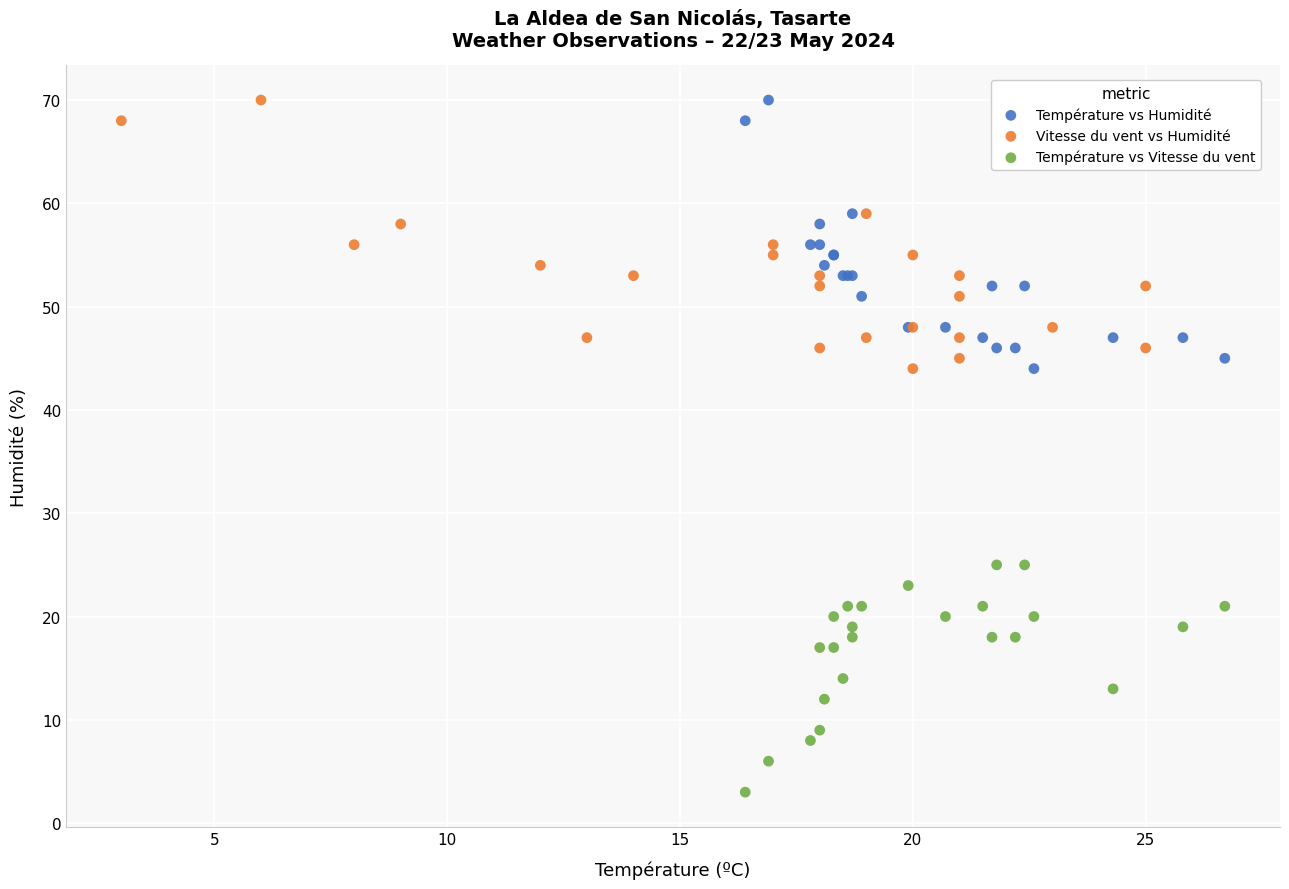

Which series reaches the minimum Y coordinate?

Température vs Vitesse du vent